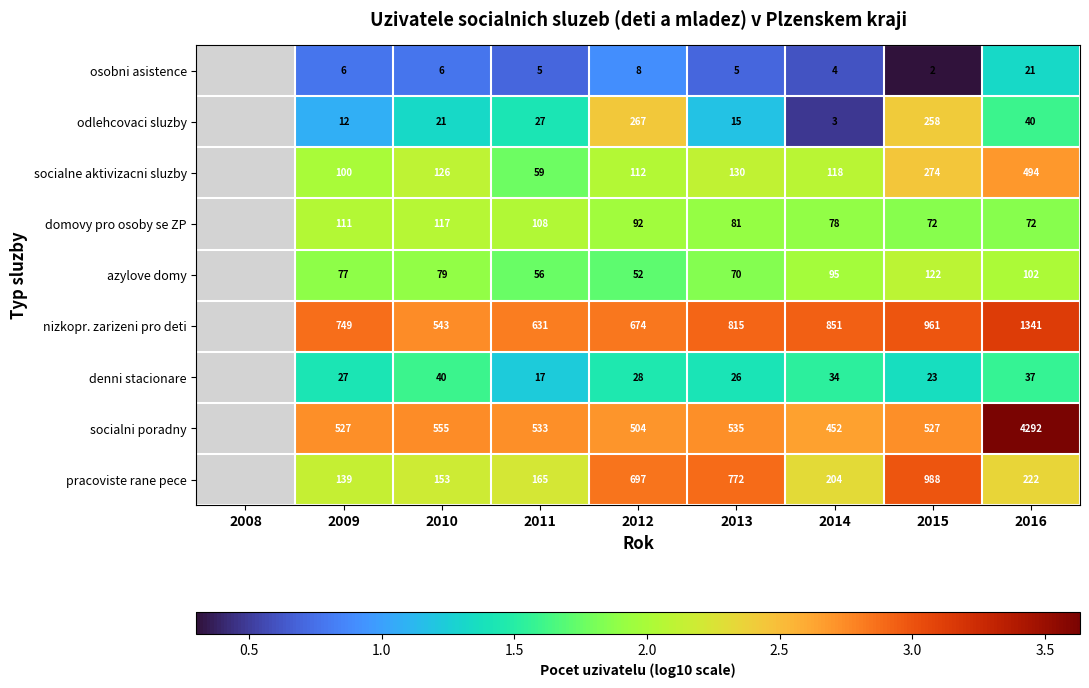

Rank the series at 2010 from highest to lowest value.

socialni poradny, nizkopr. zarizeni pro deti, pracoviste rane pece, socialne aktivizacni sluzby, domovy pro osoby se ZP, azylove domy, denni stacionare, odlehcovaci sluzby, osobni asistence